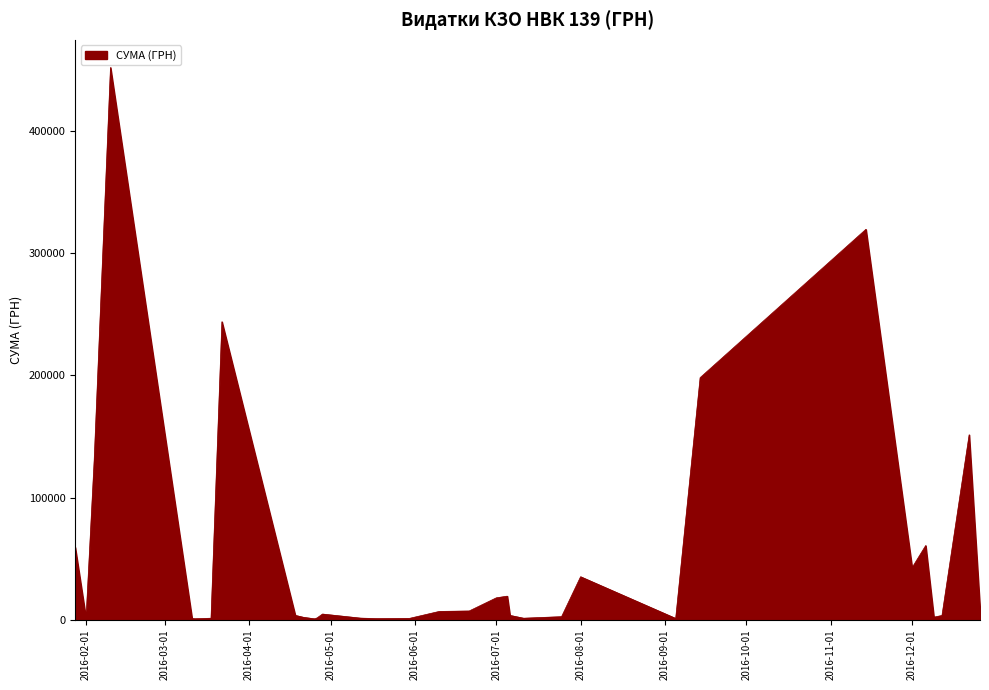

What is the difference between the maximum and minimum values?

451400.0